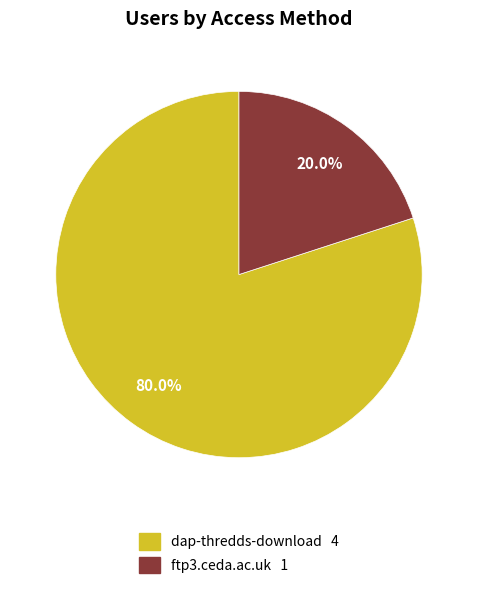

To the nearest percent, what portion does dap-thredds-download represent?

80%